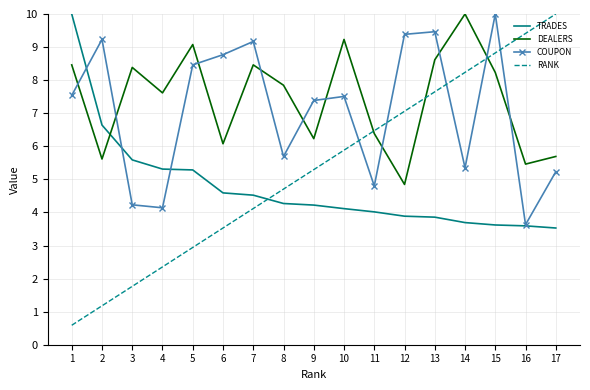

Reading left to right, extract all data points from this chart.

TRADES: 1=10.0	2=6.6	3=5.6	4=5.3	5=5.3	6=4.6	7=4.5	8=4.3	9=4.2	10=4.1	11=4.0	12=3.9	13=3.9	14=3.7	15=3.6	16=3.6	17=3.5
DEALERS: 1=8.5	2=5.6	3=8.4	4=7.6	5=9.1	6=6.1	7=8.5	8=7.8	9=6.2	10=9.2	11=6.4	12=4.8	13=8.6	14=10.0	15=8.2	16=5.5	17=5.7
COUPON: 1=7.5	2=9.2	3=4.2	4=4.1	5=8.5	6=8.8	7=9.2	8=5.7	9=7.4	10=7.5	11=4.8	12=9.4	13=9.5	14=5.3	15=10.0	16=3.6	17=5.2
RANK: 1=0.6	2=1.2	3=1.8	4=2.4	5=2.9	6=3.5	7=4.1	8=4.7	9=5.3	10=5.9	11=6.5	12=7.1	13=7.6	14=8.2	15=8.8	16=9.4	17=10.0